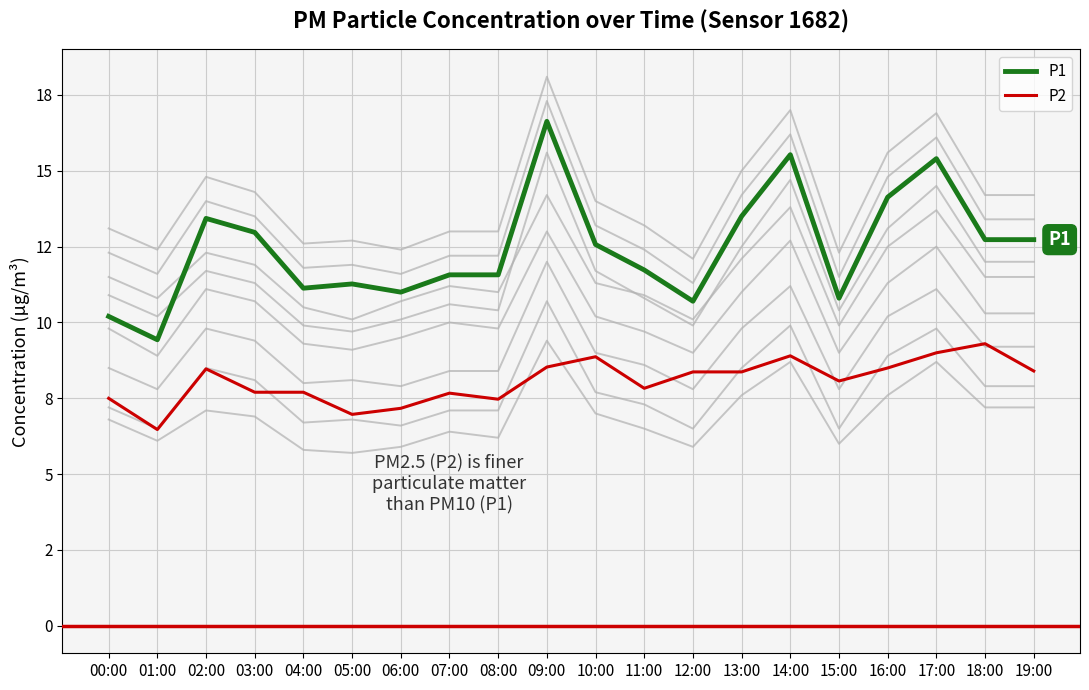

List the series in order of their overall mean, lowest first.

P2, P1